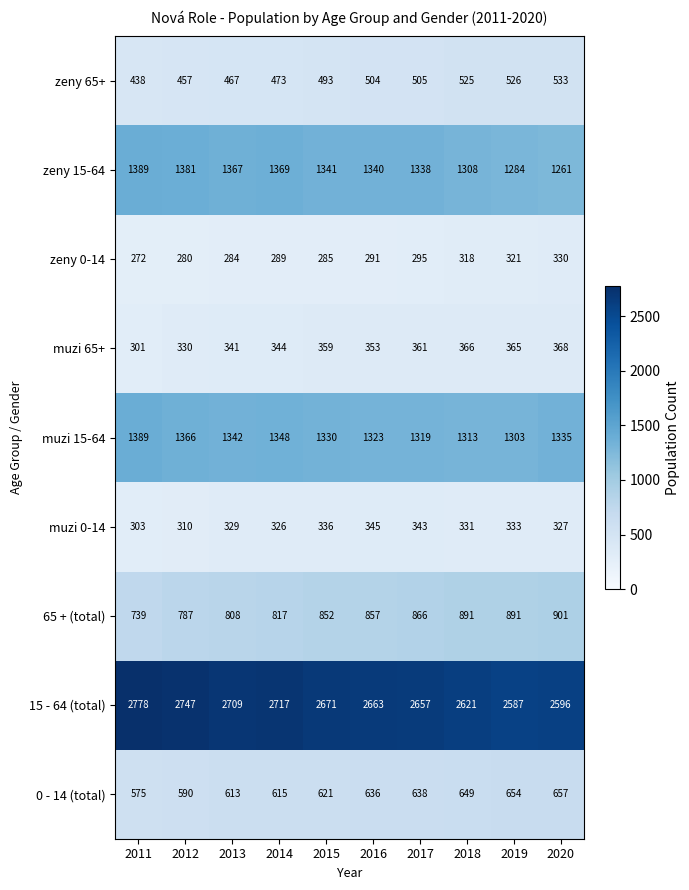

At which label is zeny 0-14 closest to 301?

2017